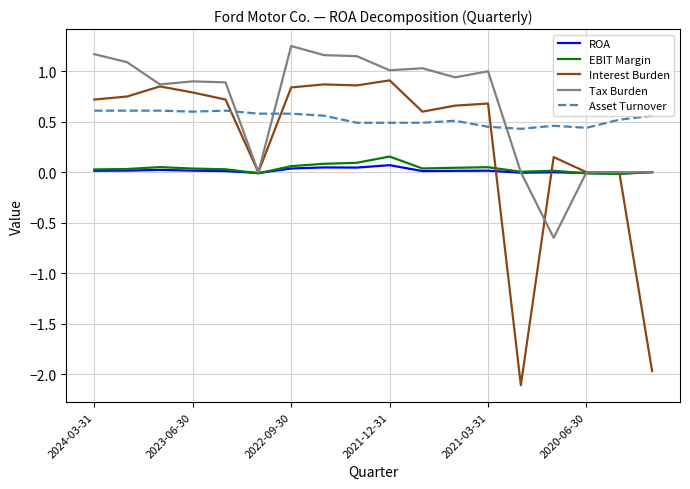

What is the smallest value displayed?

-2.1